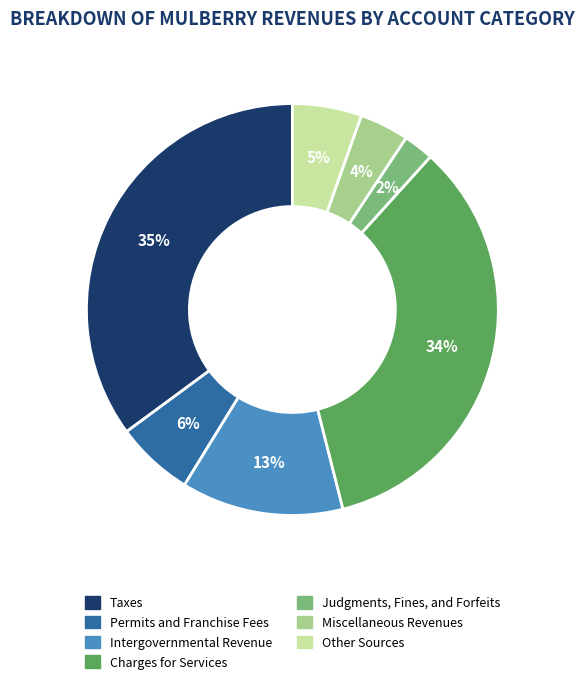

How many segments does this pie chart have?

7